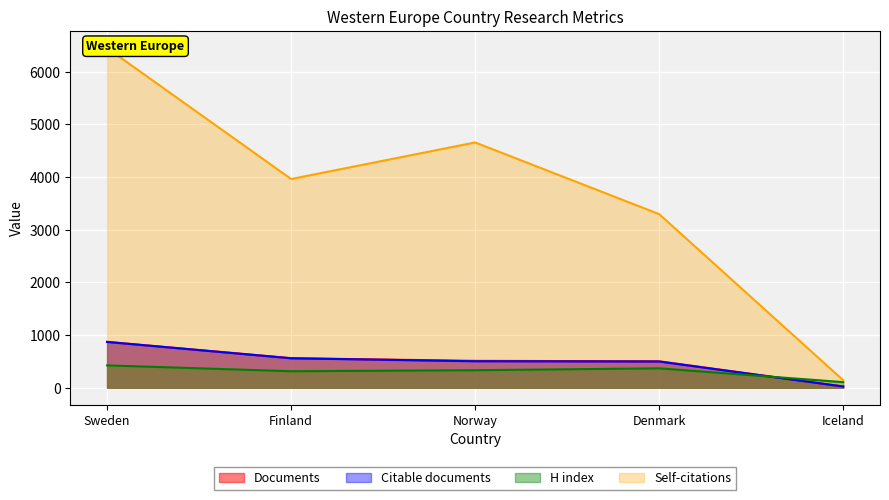

What is the lowest value of the Self-citations series?

142